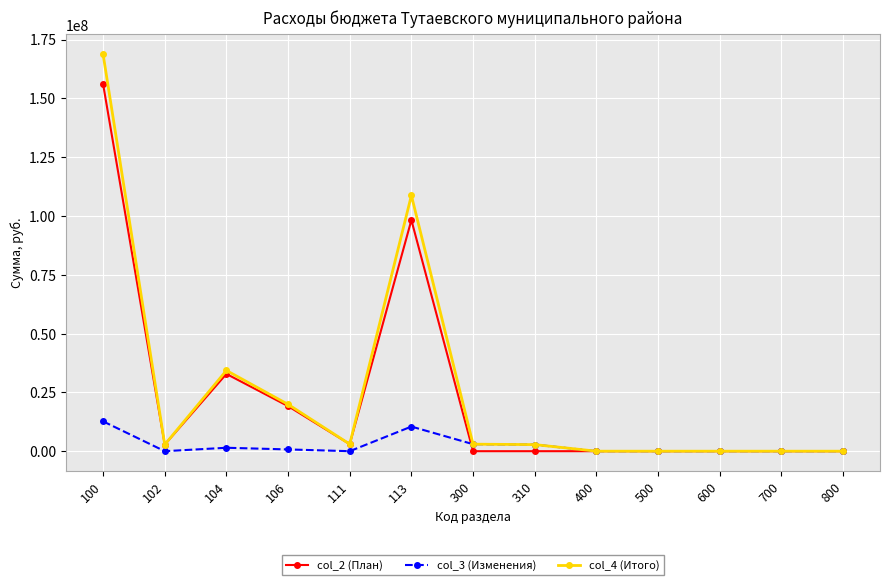

How many categories are shown in the chart?

13